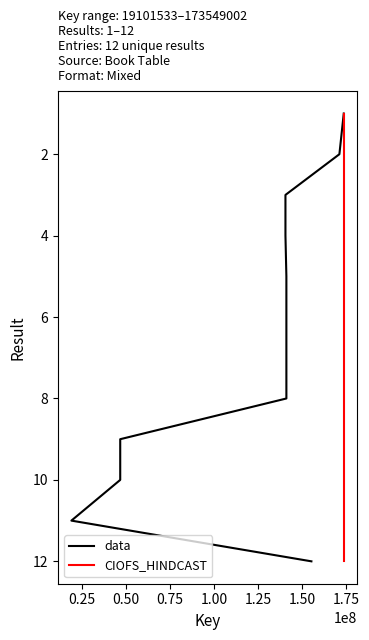

Is the value of CIOFS_HINDCAST at 9 greater than the value of data at 2.00?

Yes